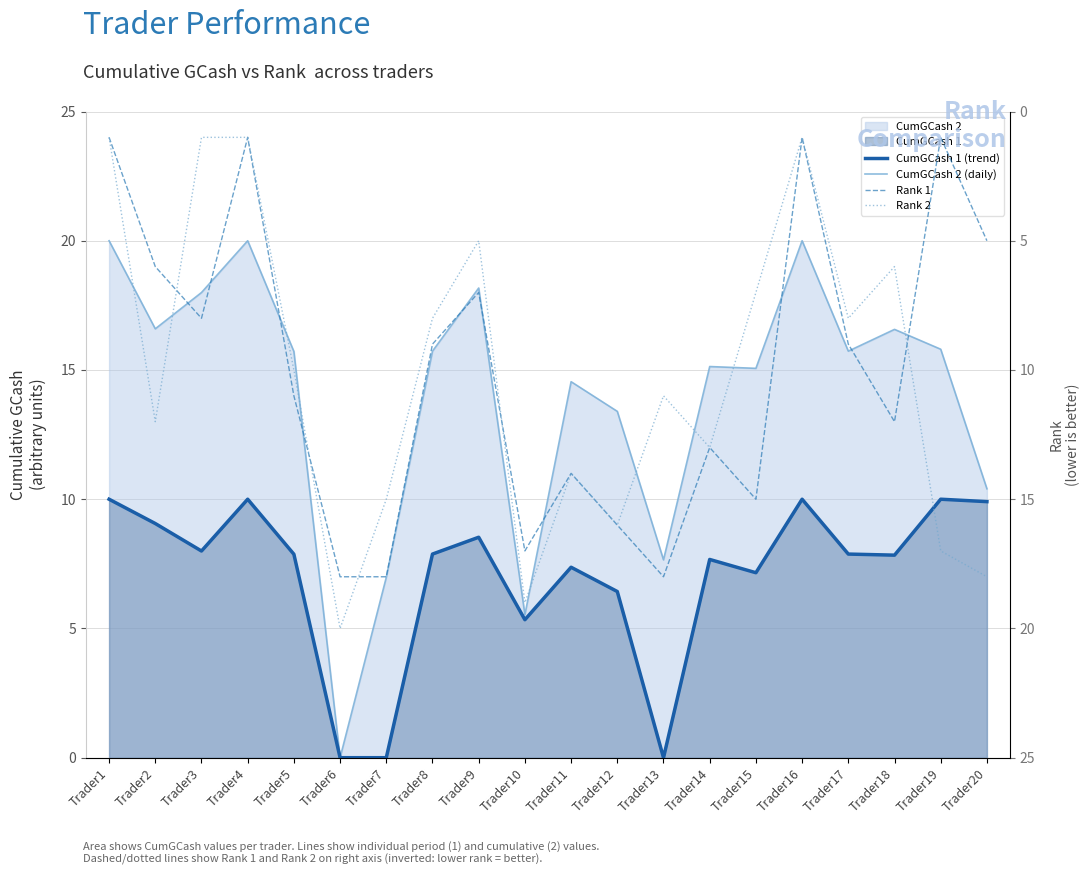

True or false: CumGCash 2 (daily) has more than 1 points higher than both neighbors.

True